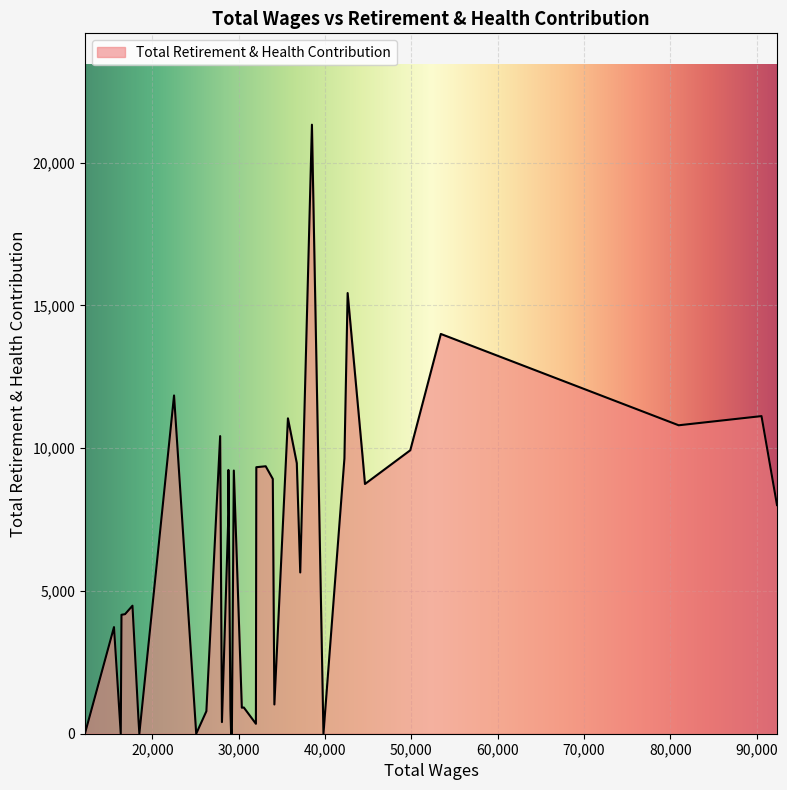

True or false: there are more than 2 points higher than both neighbors.

True